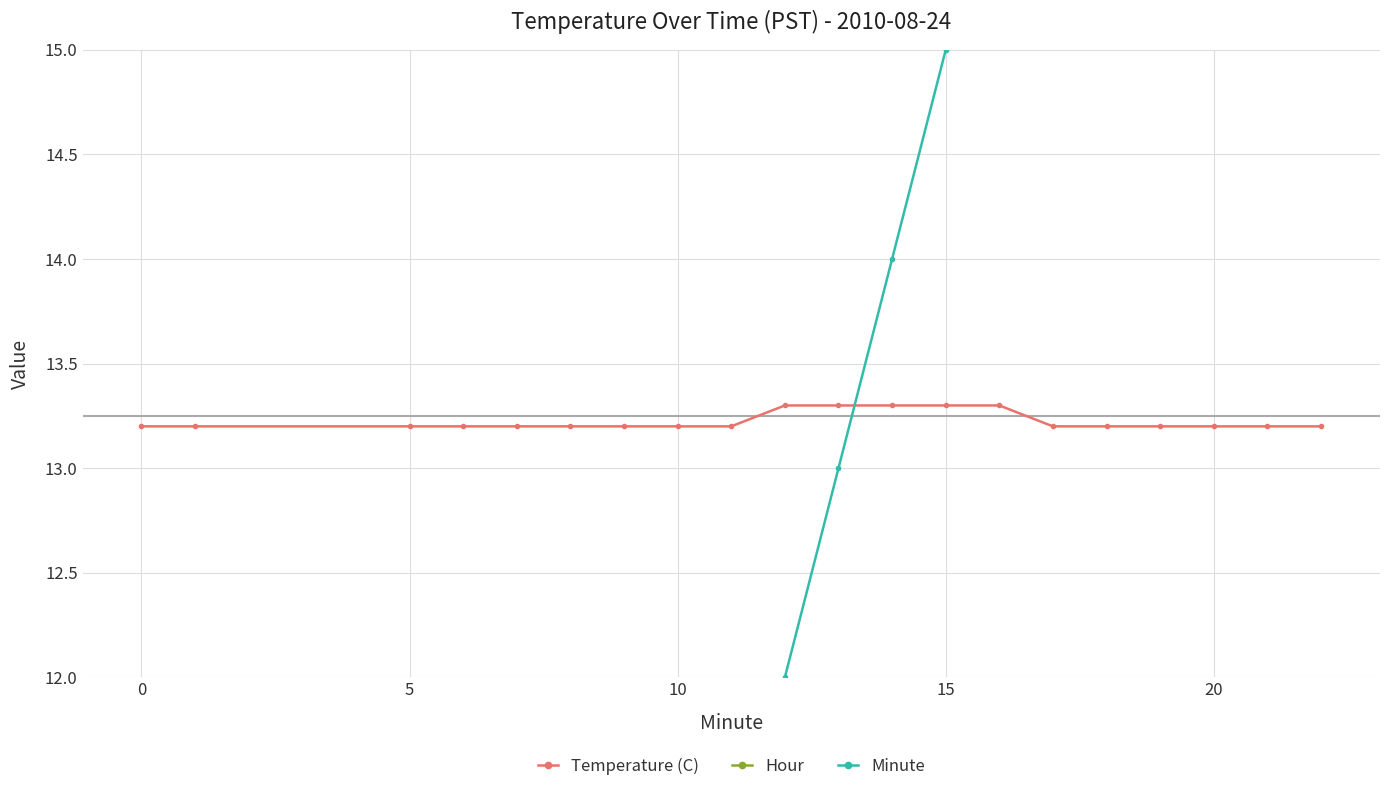

Which series has the largest total across all categories?

Temperature (C)